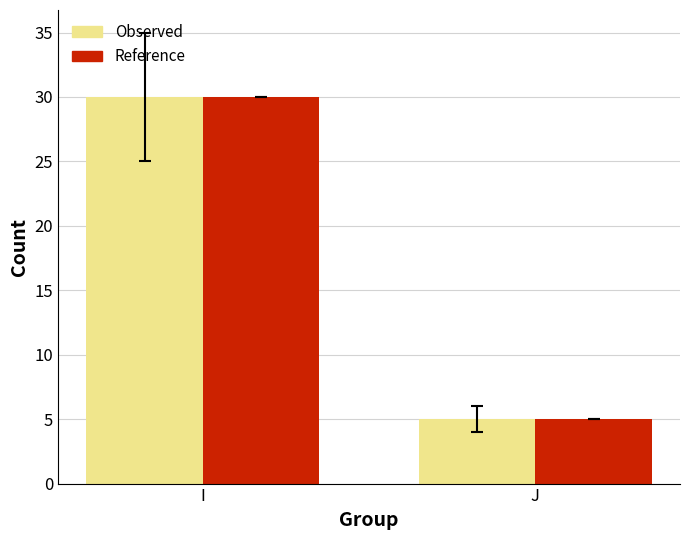

What is the minimum value shown in the chart?

5